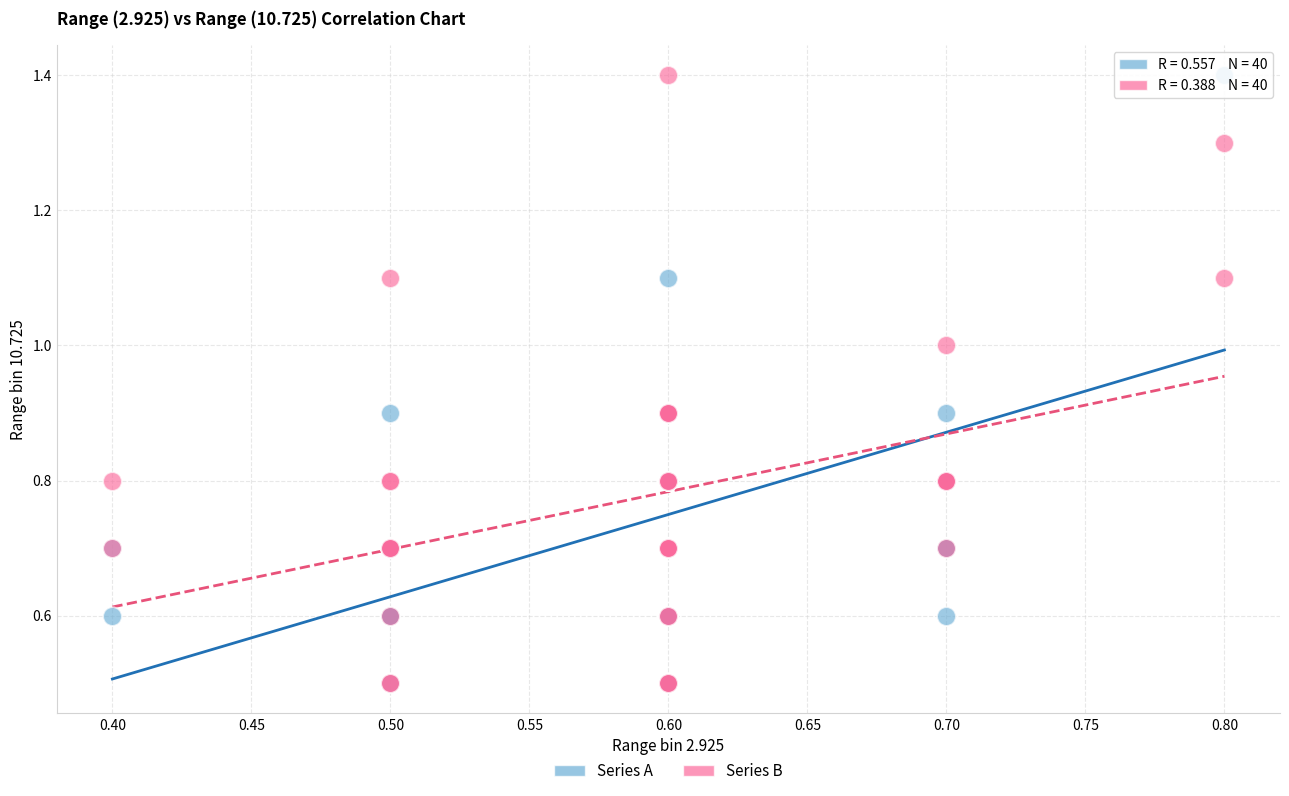

What are all the series names shown in the legend?

Series A, Series B